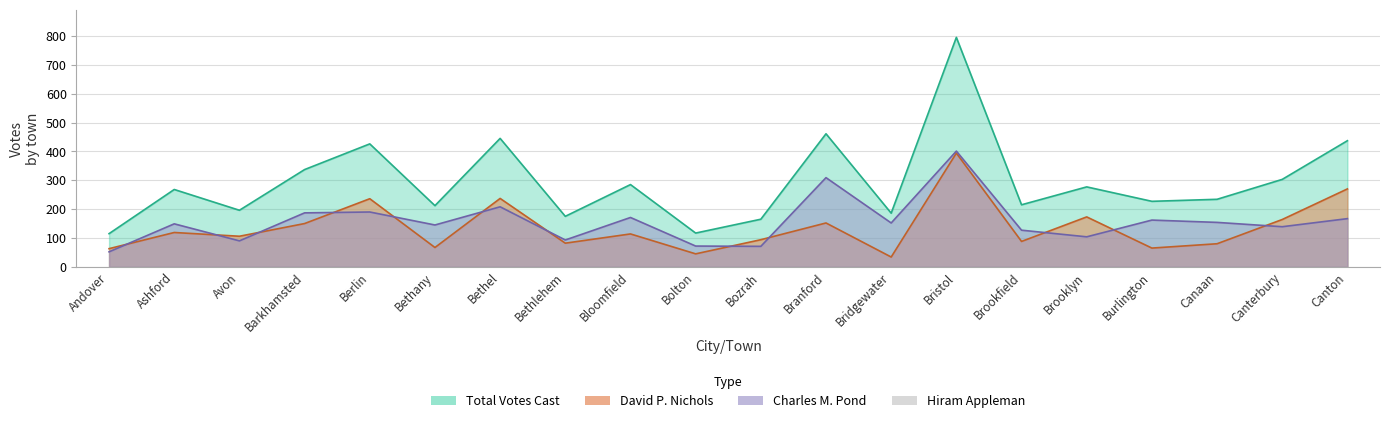

What is the total value across all series at Brookfield?

430